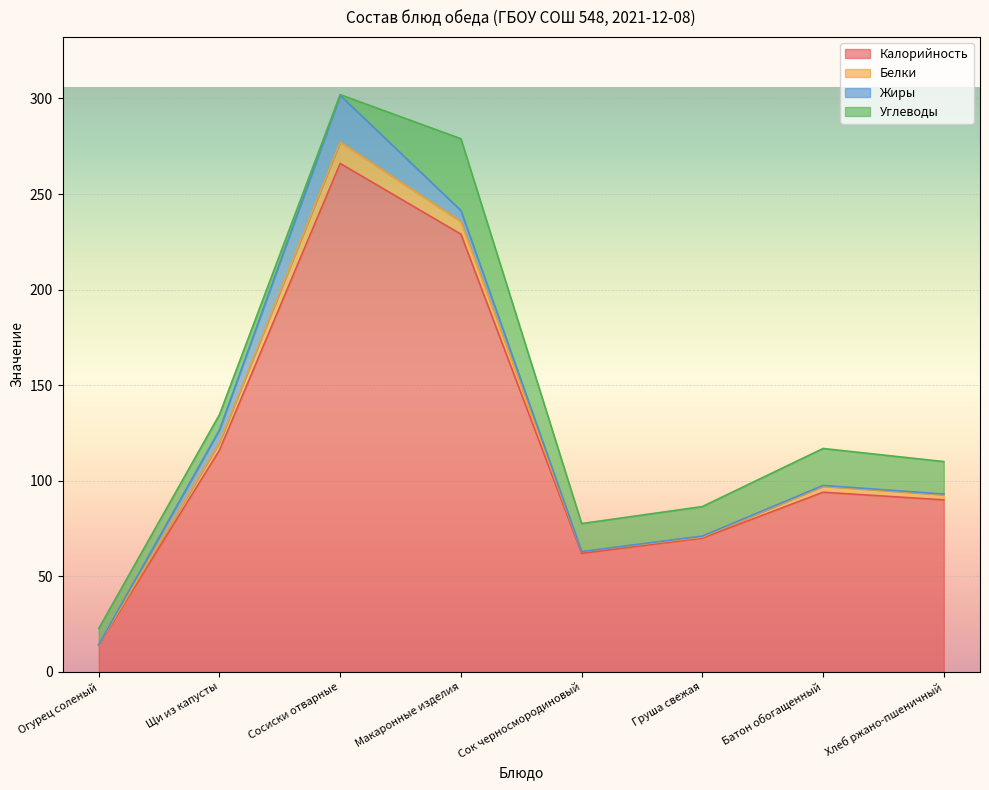

True or false: Жиры and Калорийность intersect in this chart.

False